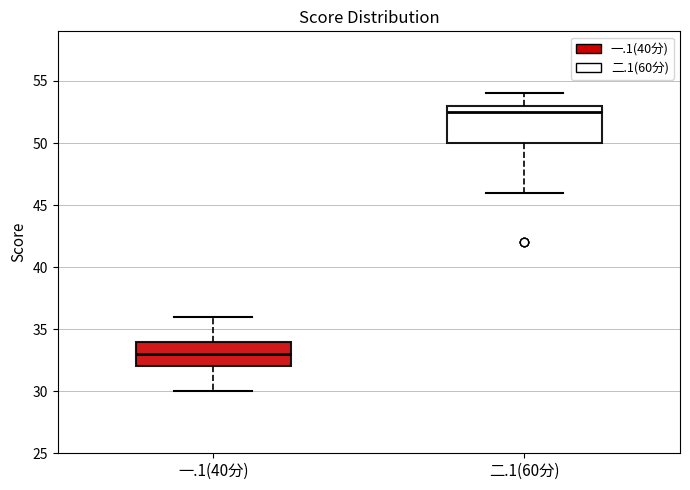

Where does the upper whisker of the box for 一.1(40分) end on the y-axis? The values are not printed on the chart, so give them approximately, as read against the axis.

36.0